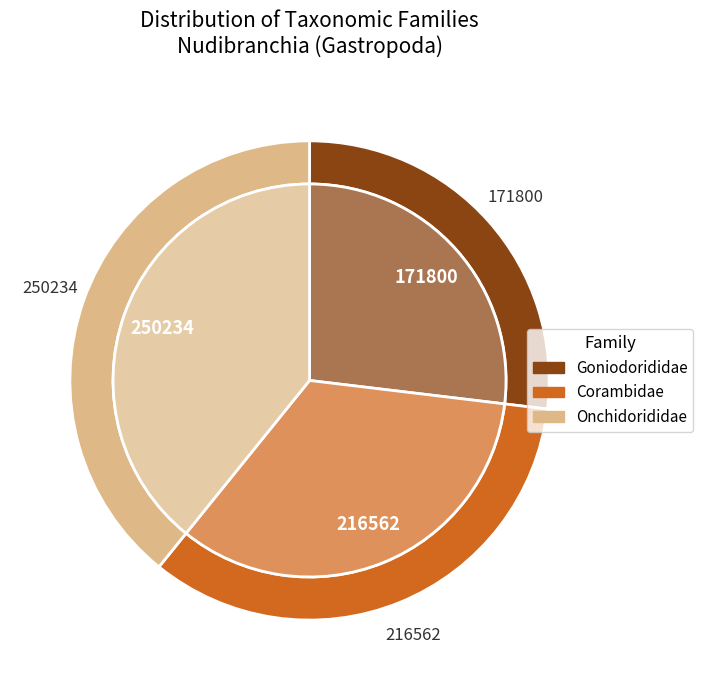

Which has a higher value, Corambidae or Onchidorididae?

Onchidorididae